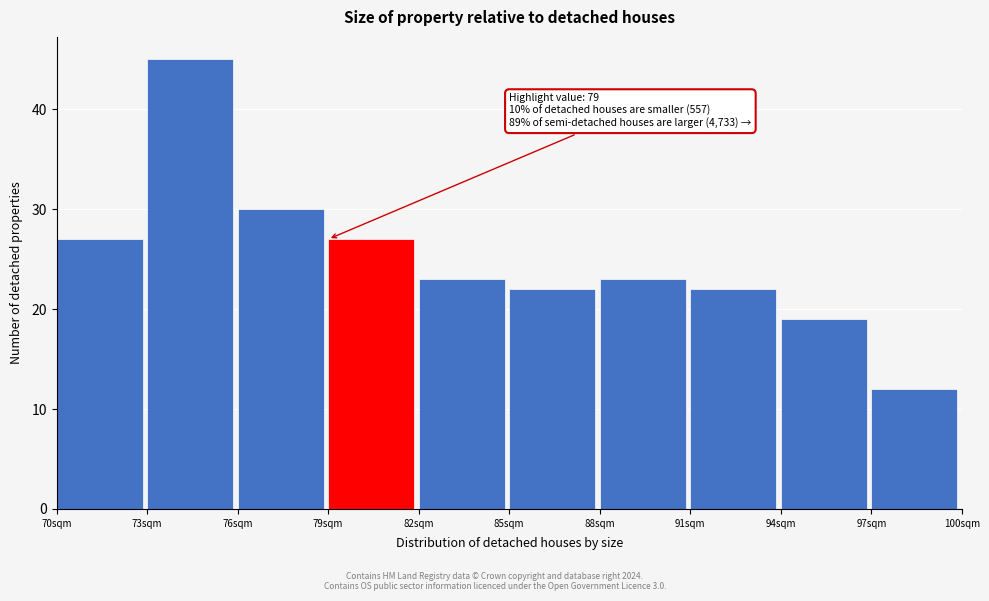

Which range on the x-axis has the tallest bar?

73 to 76